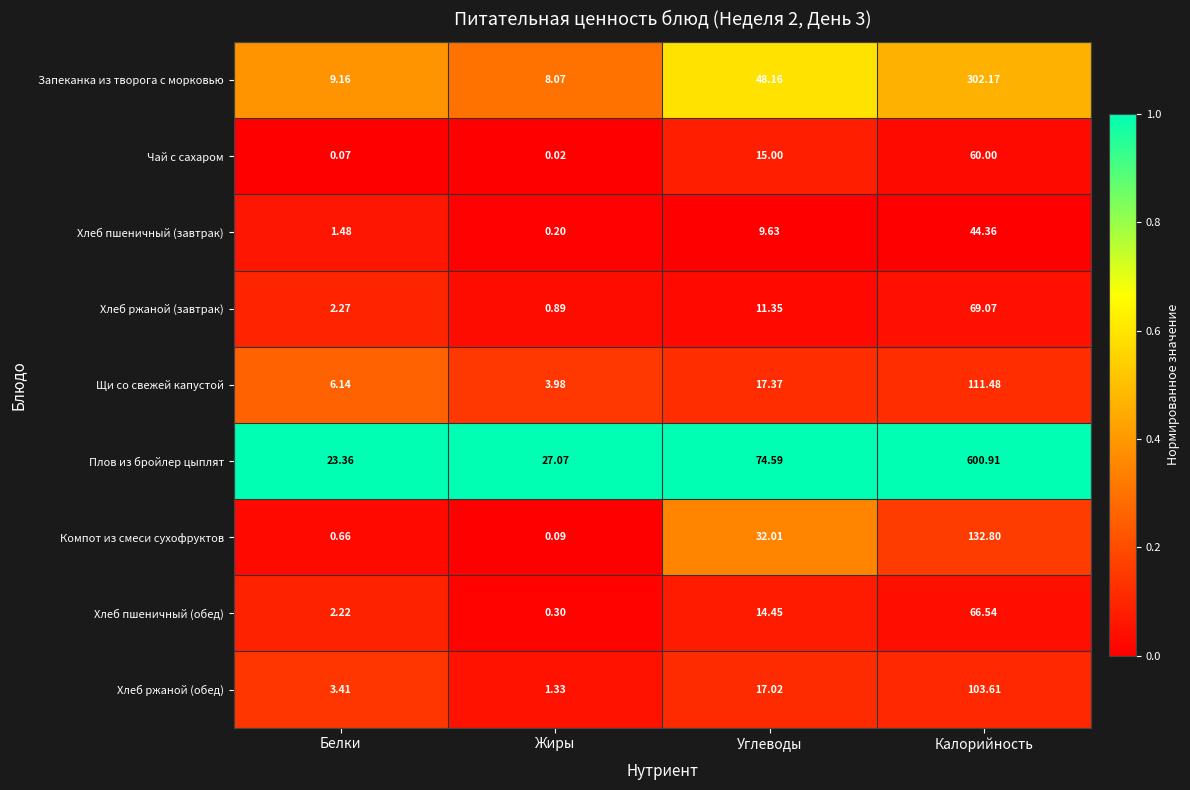

Rank the categories by Хлеб ржаной (обед) value from highest to lowest.

Калорийность, Углеводы, Белки, Жиры